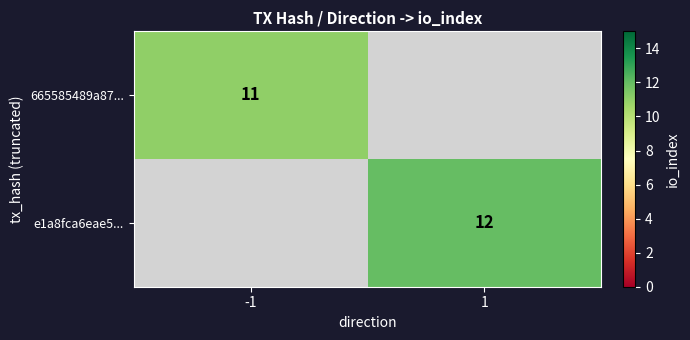

Between -1 and 1, which is larger?

1